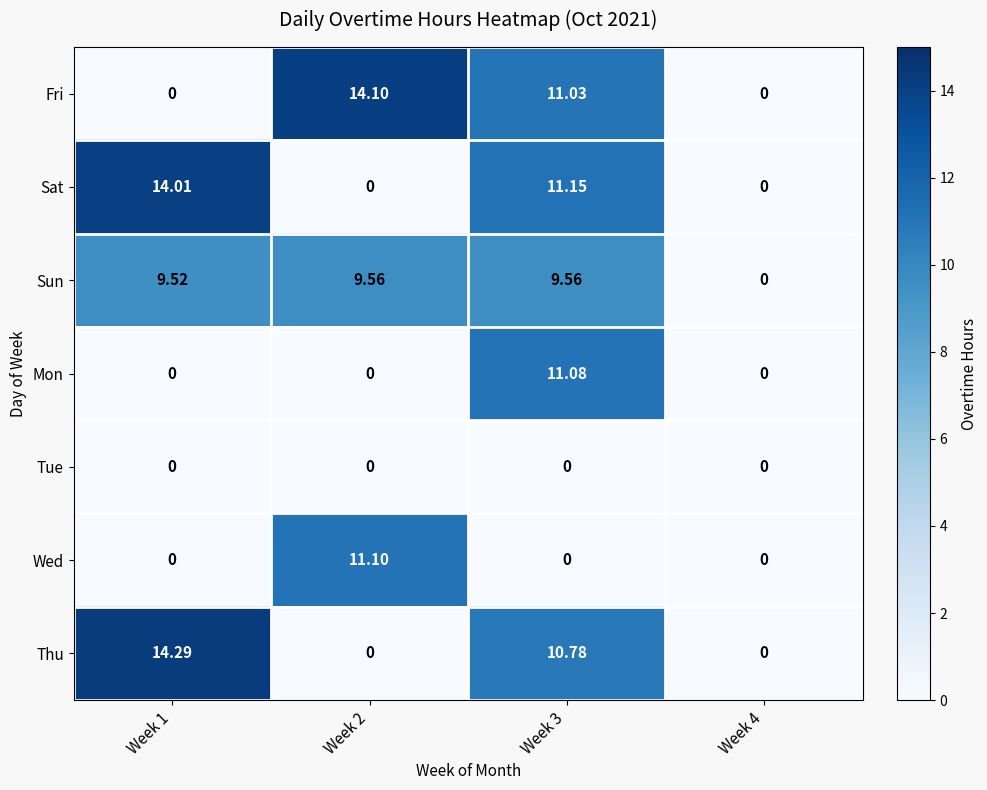

Which series has the largest range (max minus min)?

Thu